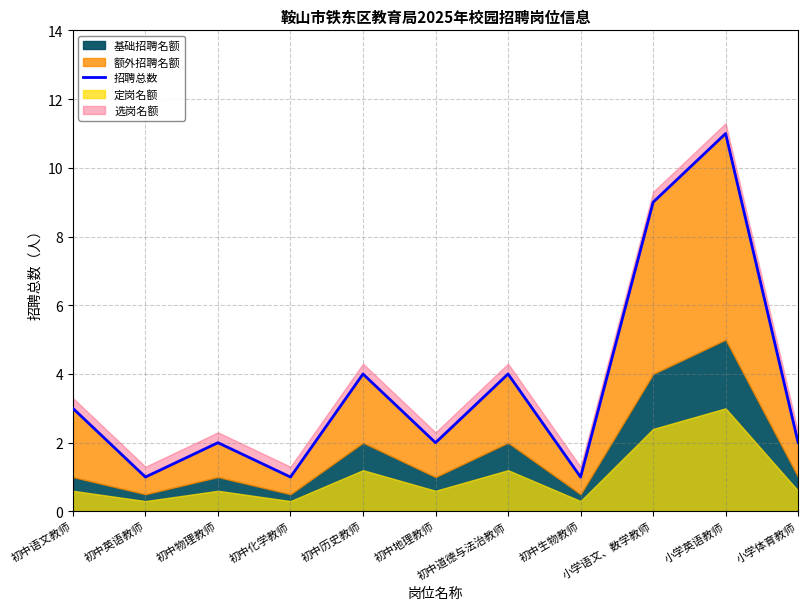

What is the label of the 9th point from the left?

小学语文、数学教师